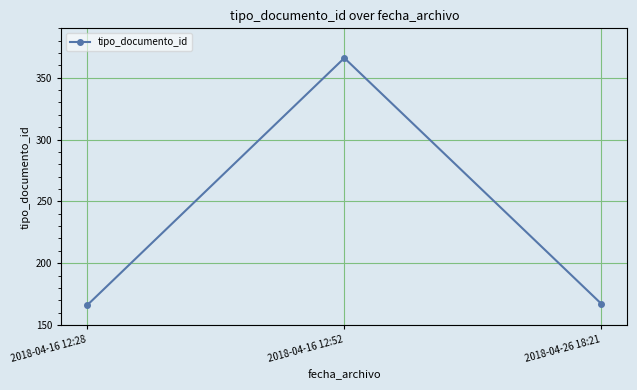

Reading left to right, what are all the values shown in this chart?

2018-04-16 12:28=166	2018-04-16 12:52=366	2018-04-26 18:21=167